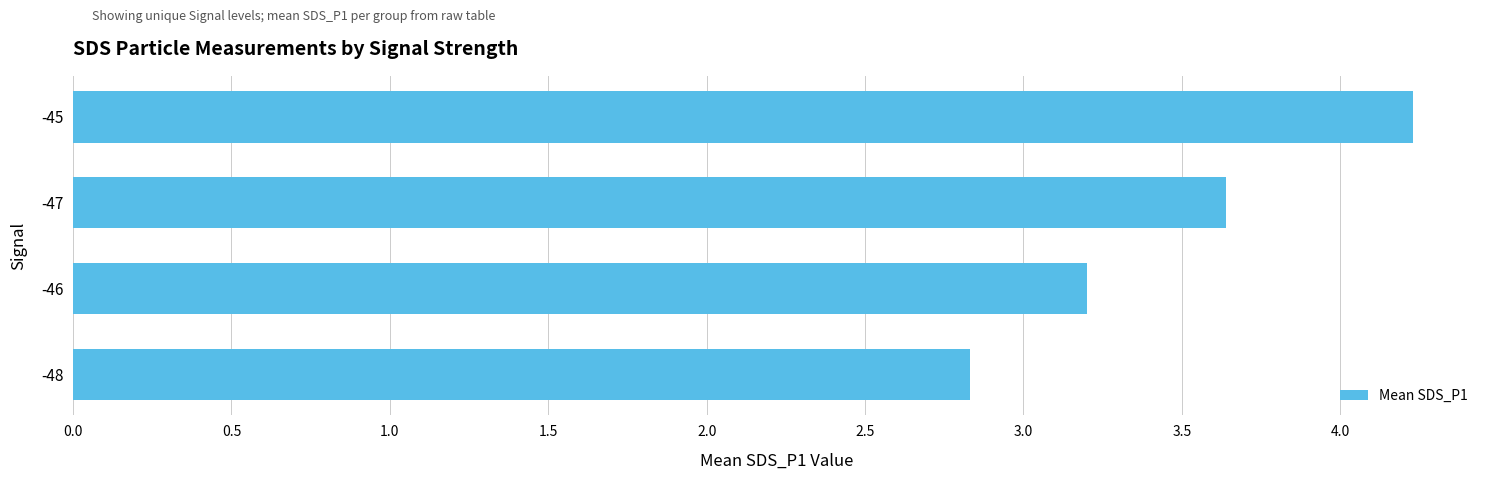

Does the chart contain stacked bars?

No